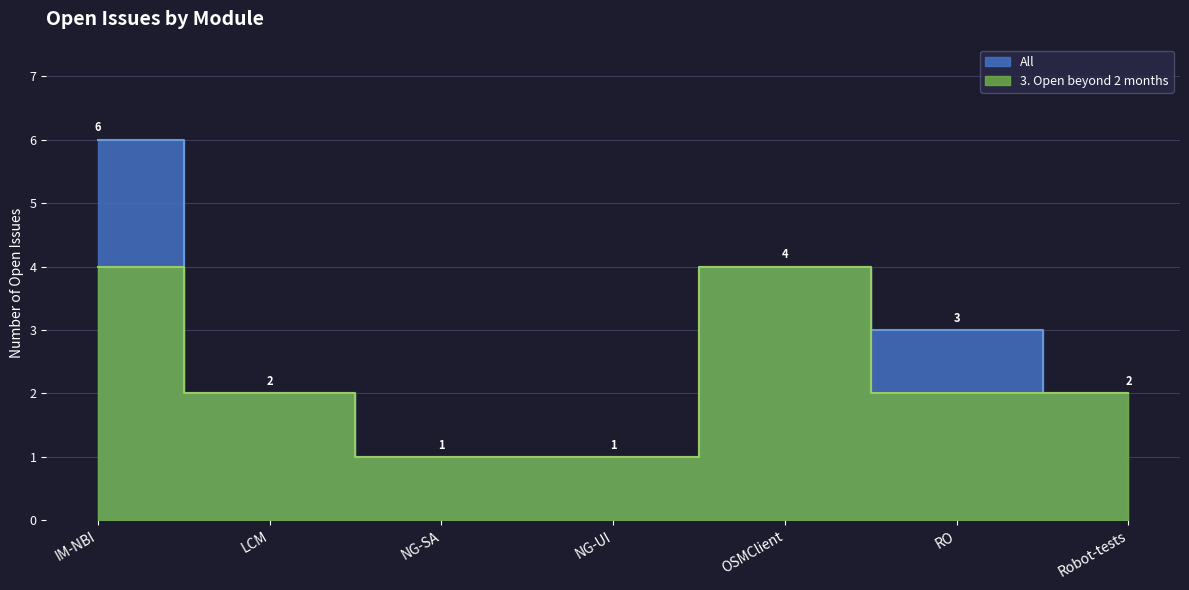

At which category does the chart reach its peak across all series?

IM-NBI